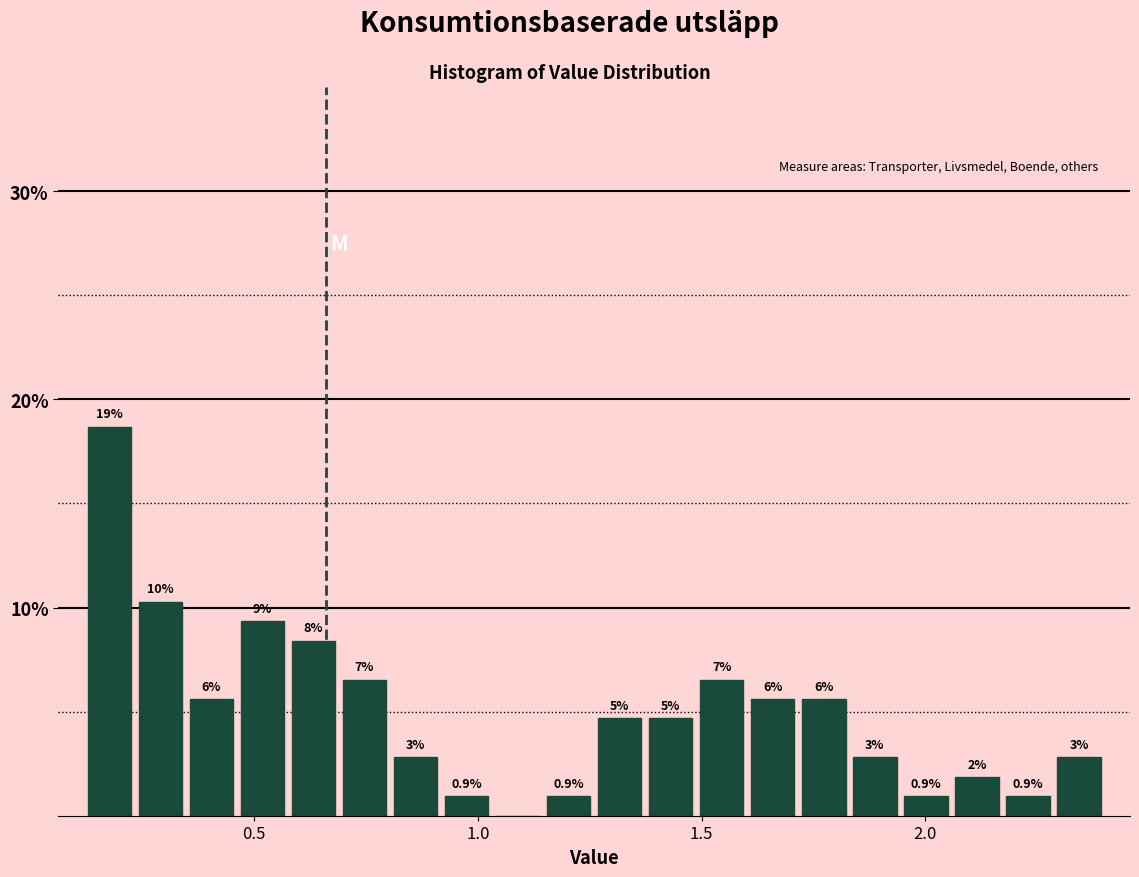

Read against the x-axis, roughly where is the centre of the tallest bar?

0.20